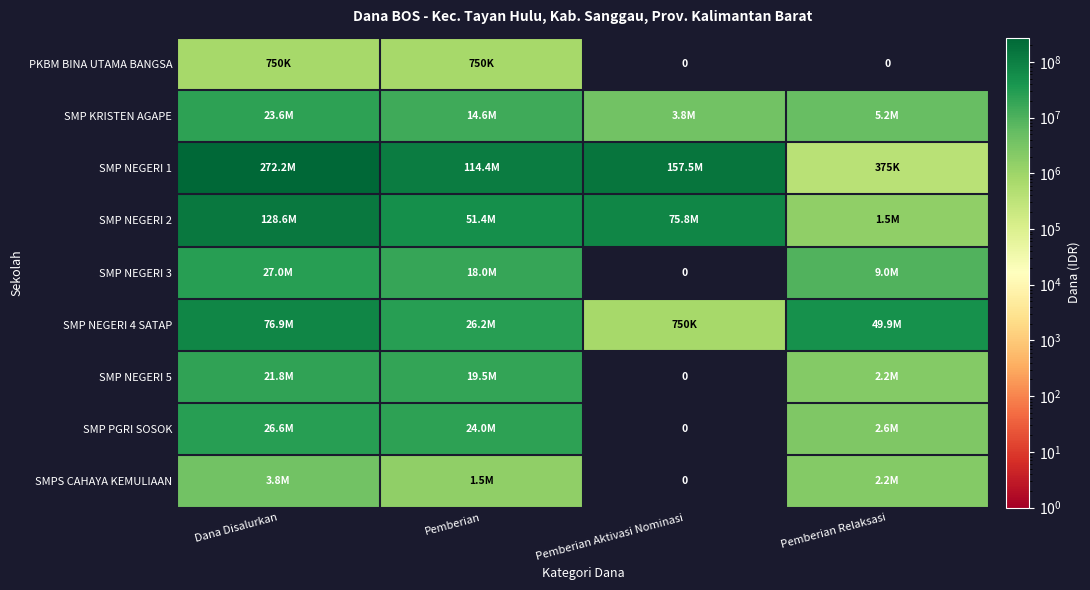

How many data points in SMP PGRI SOSOK are less than 24000000?

2